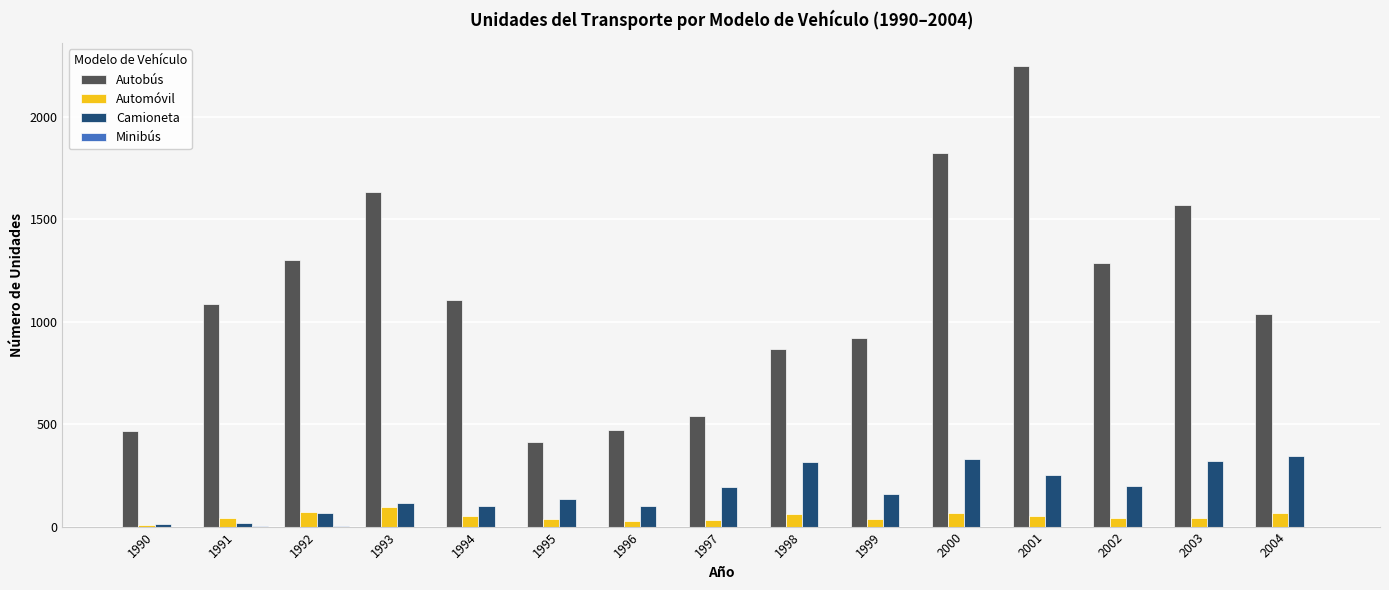

What value does the Autobús series have at 1994?

1105